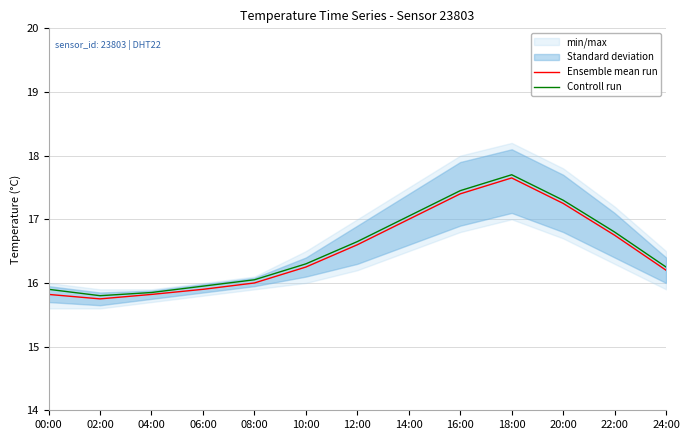

The Controll run series shows 16.1 at 08:00. True or false?

True